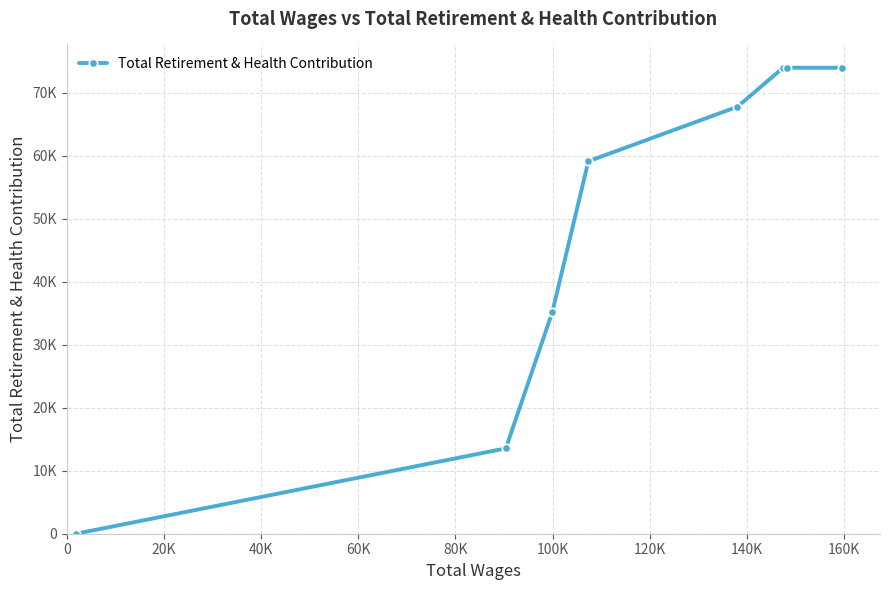

What is the difference between the maximum and minimum values?

74005